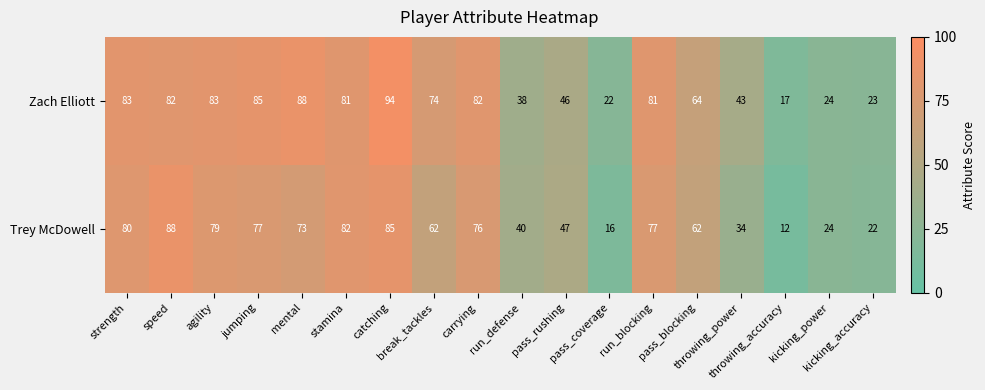

Which series has the largest range (max minus min)?

Zach Elliott